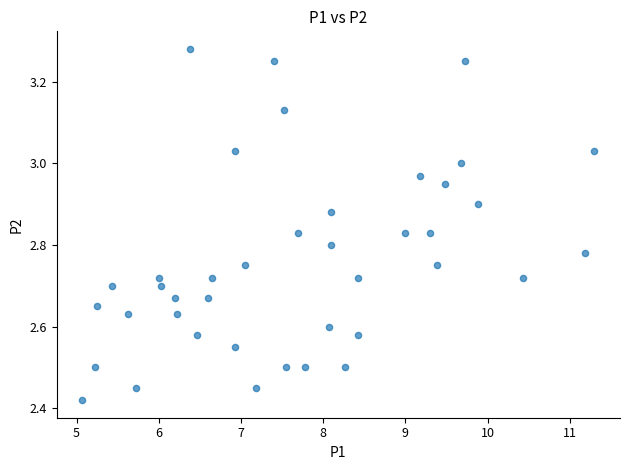

What is the range of Y values (max minus min)?

0.9